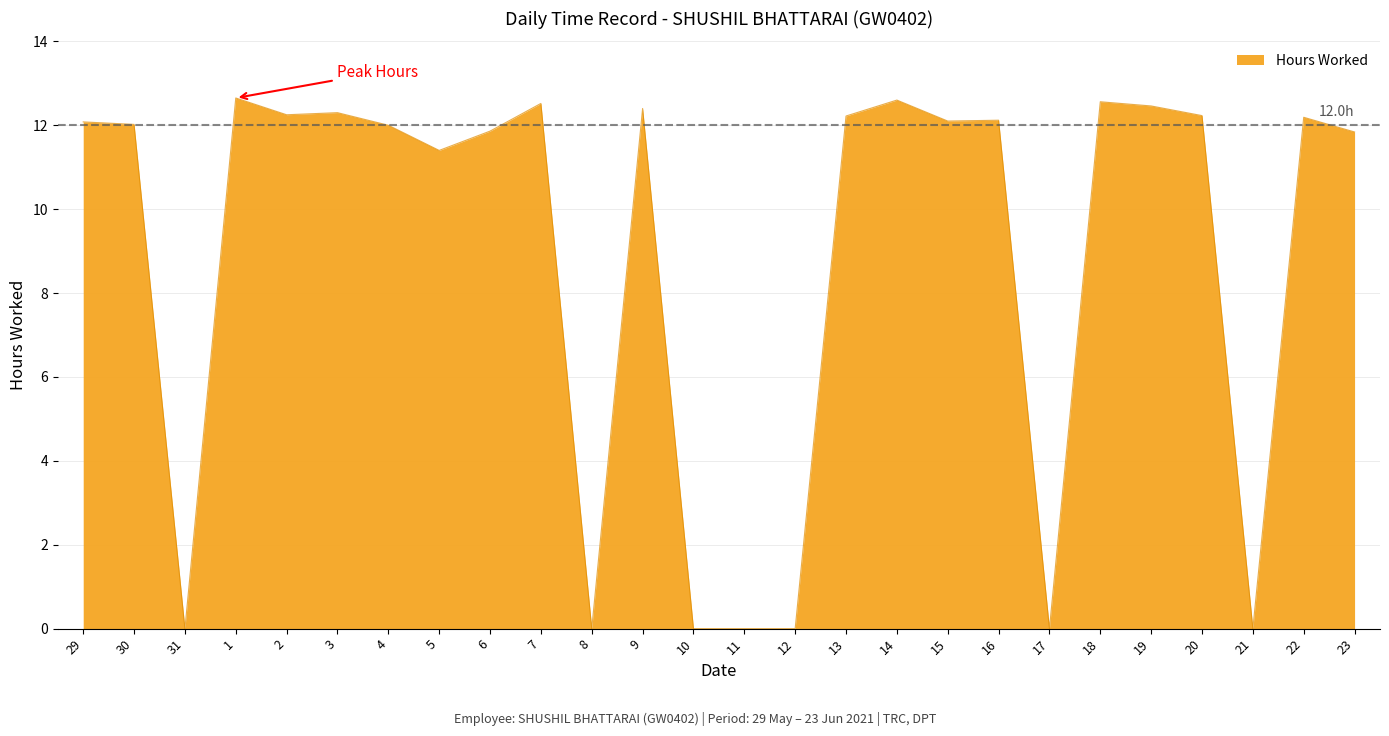

At which label is the value closest to 6?

5